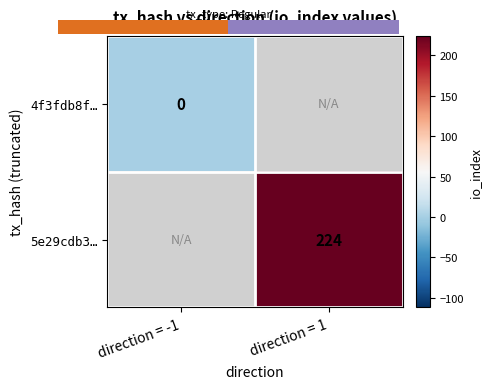

The 5e29cdb3… series shows 45 at direction = 1. True or false?

False